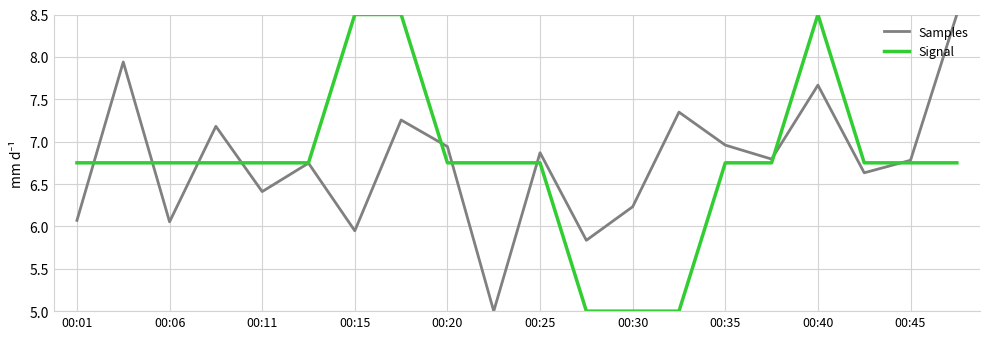

What is the maximum value for Samples?

8.5